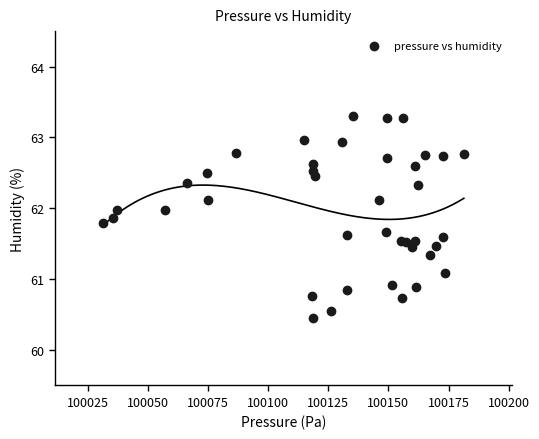

What is the range of X values (max minus min)?

150.0